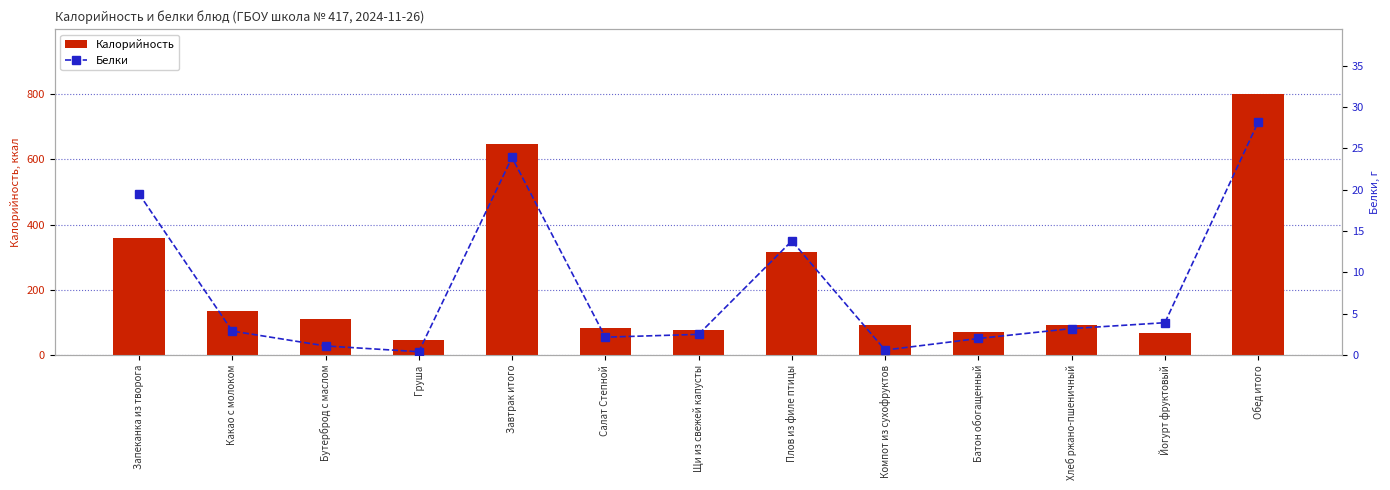

How many categories are shown in the chart?

13